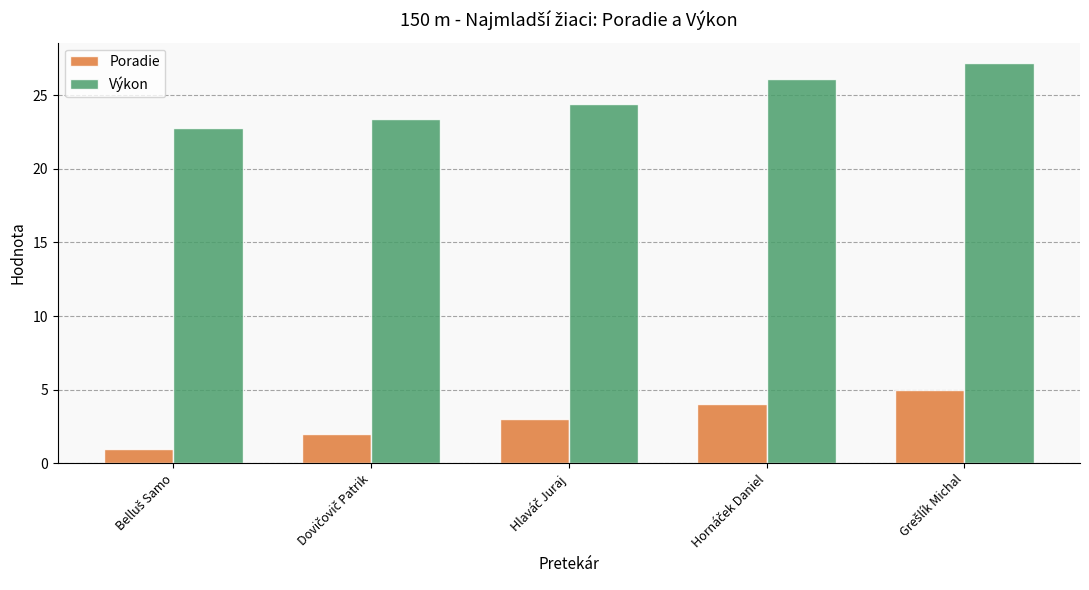

What is the sum of all Poradie values?

15.0